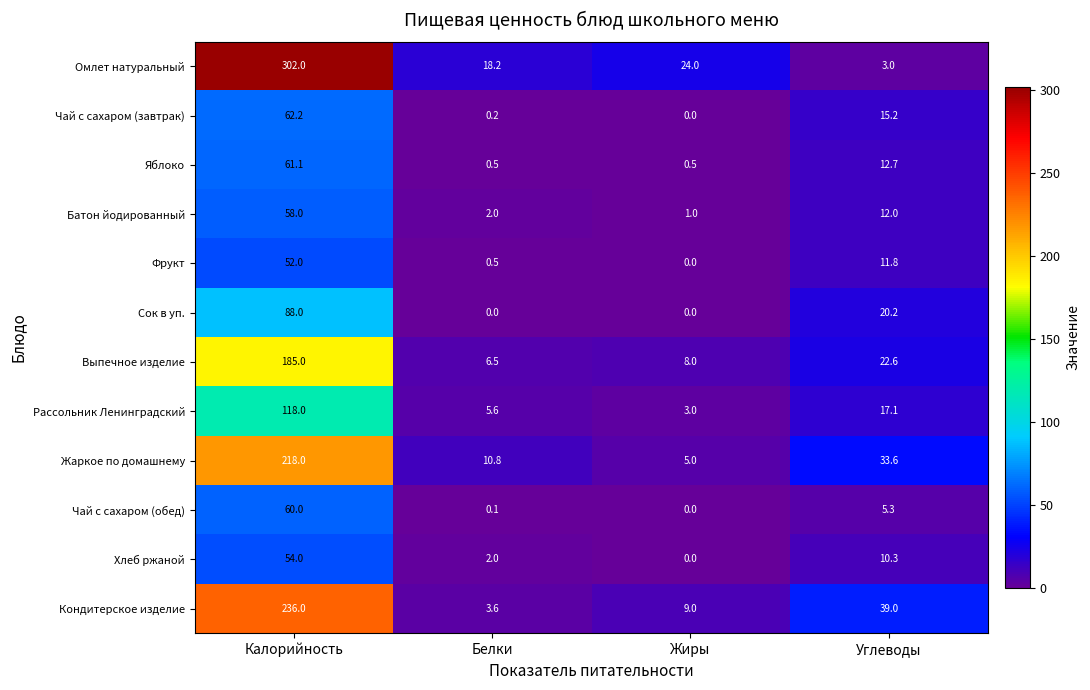

Which series has the largest total across all categories?

Омлет натуральный